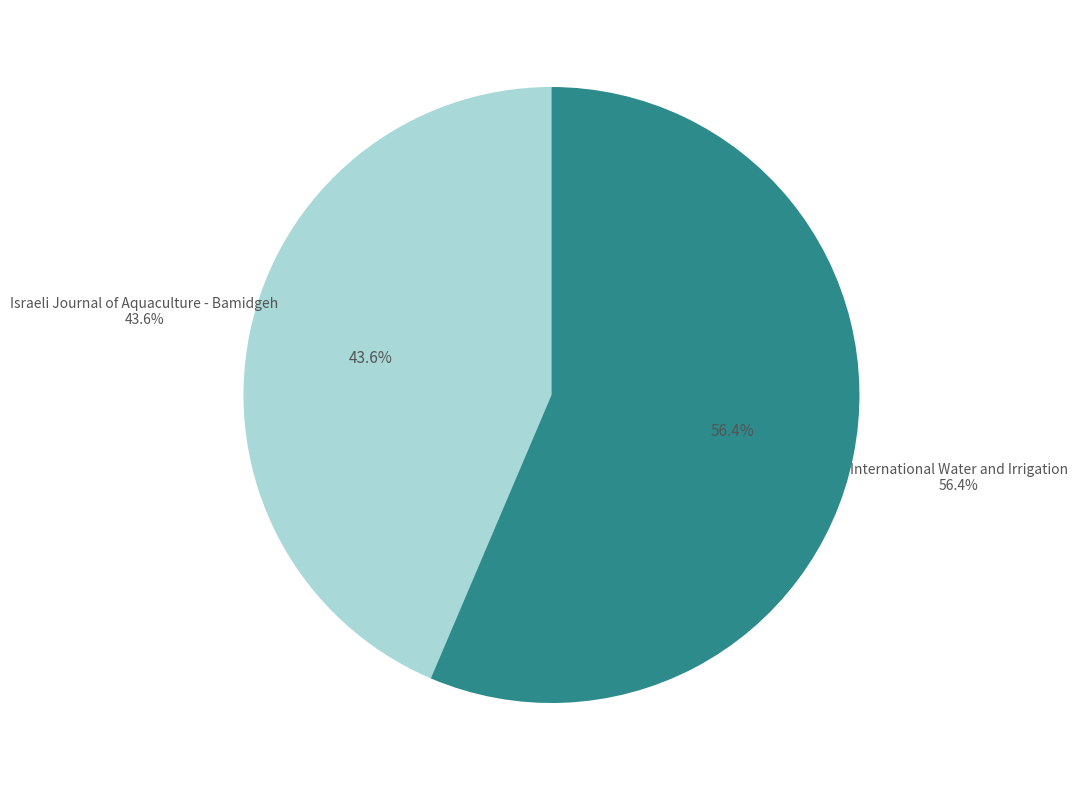

Is it true that International Water and Irrigation is 56% of the pie?

True